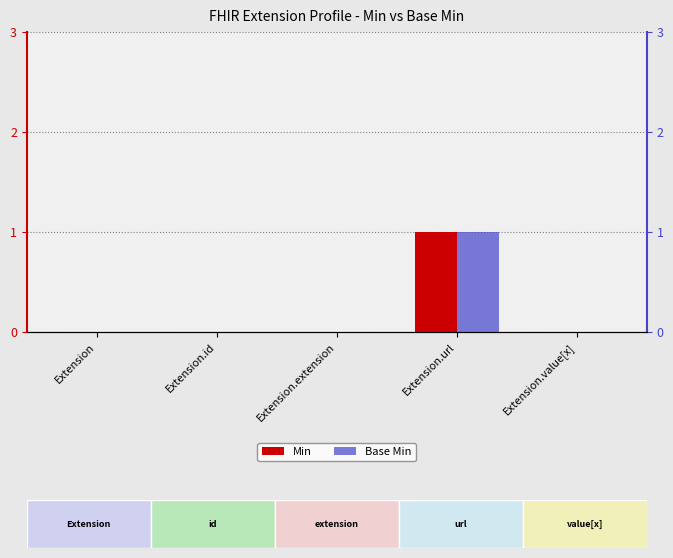

Which series has the largest range (max minus min)?

Min